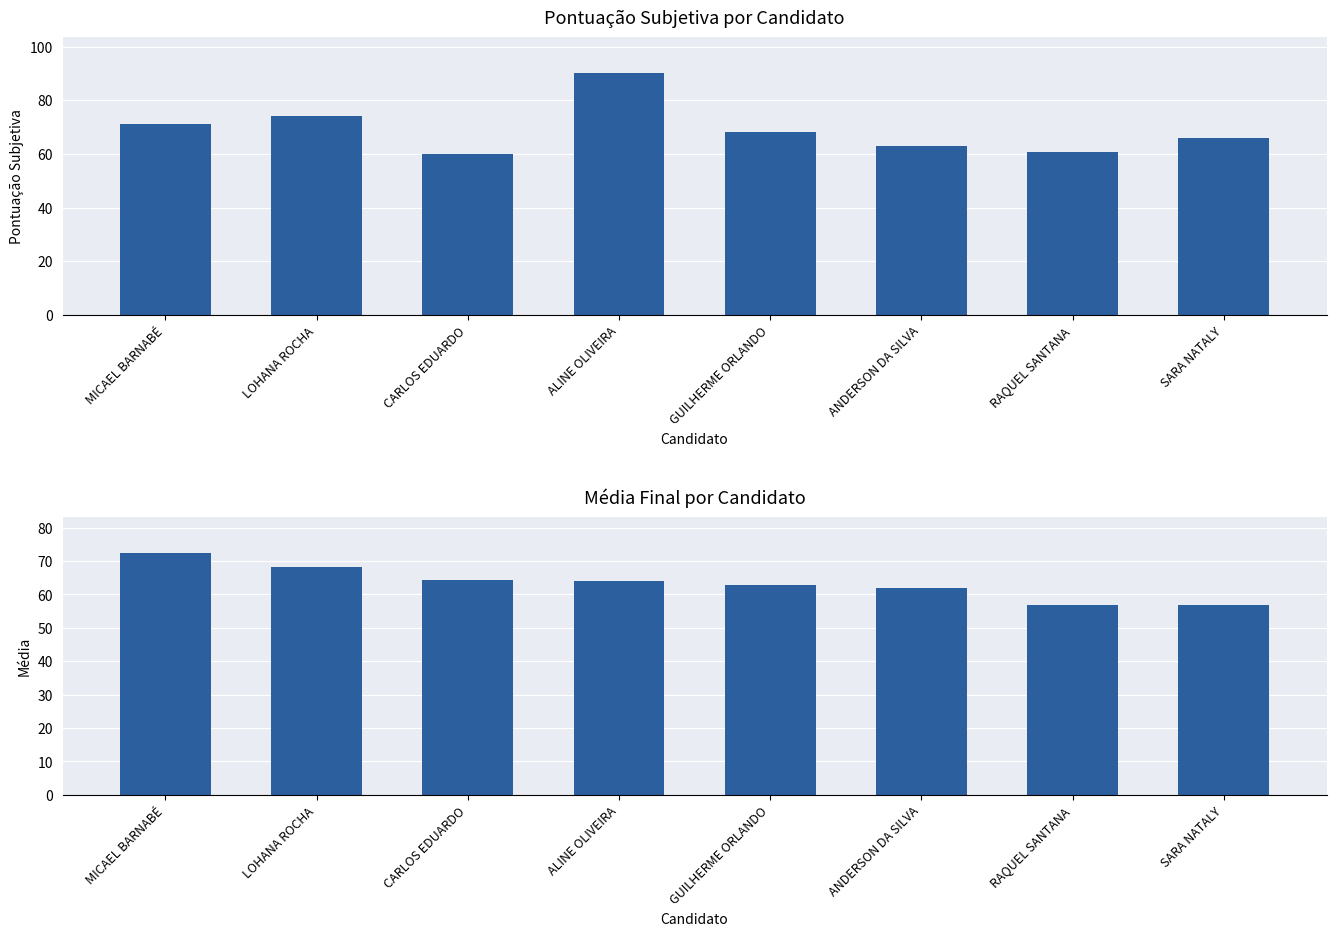

What is the value of the PONTUAÇÃO SUBJETIVA bar at the 8th from the left?

66.0